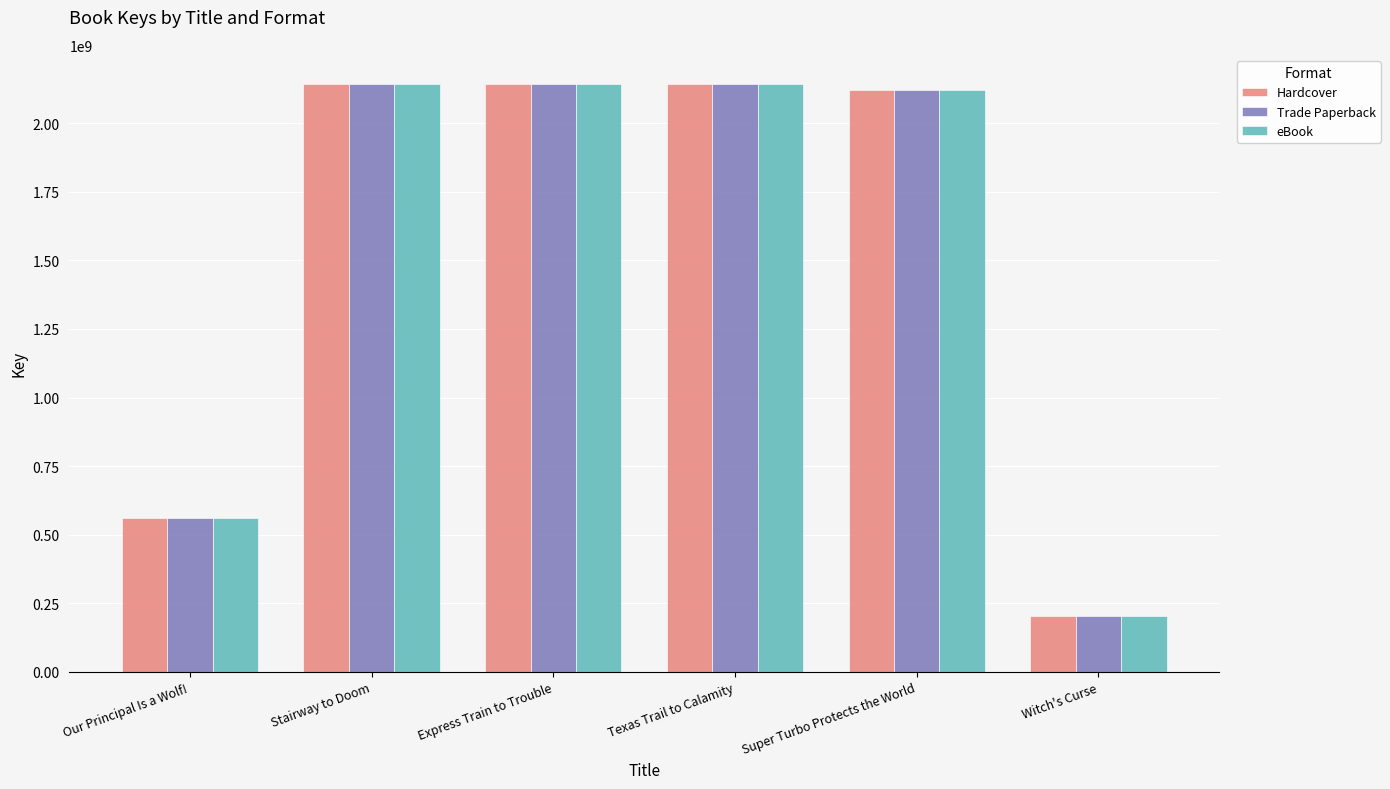

What is the total value across all series at Express Train to Trouble?

6425755782